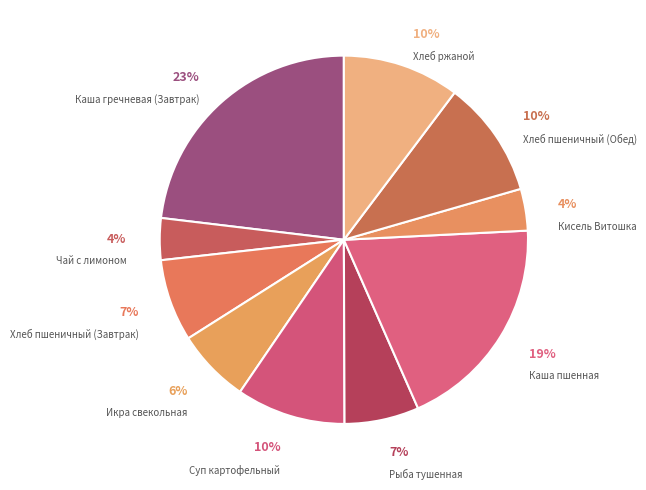

Combined, do Хлеб ржаной and Каша гречневая (Завтрак) account for over 50%?

No